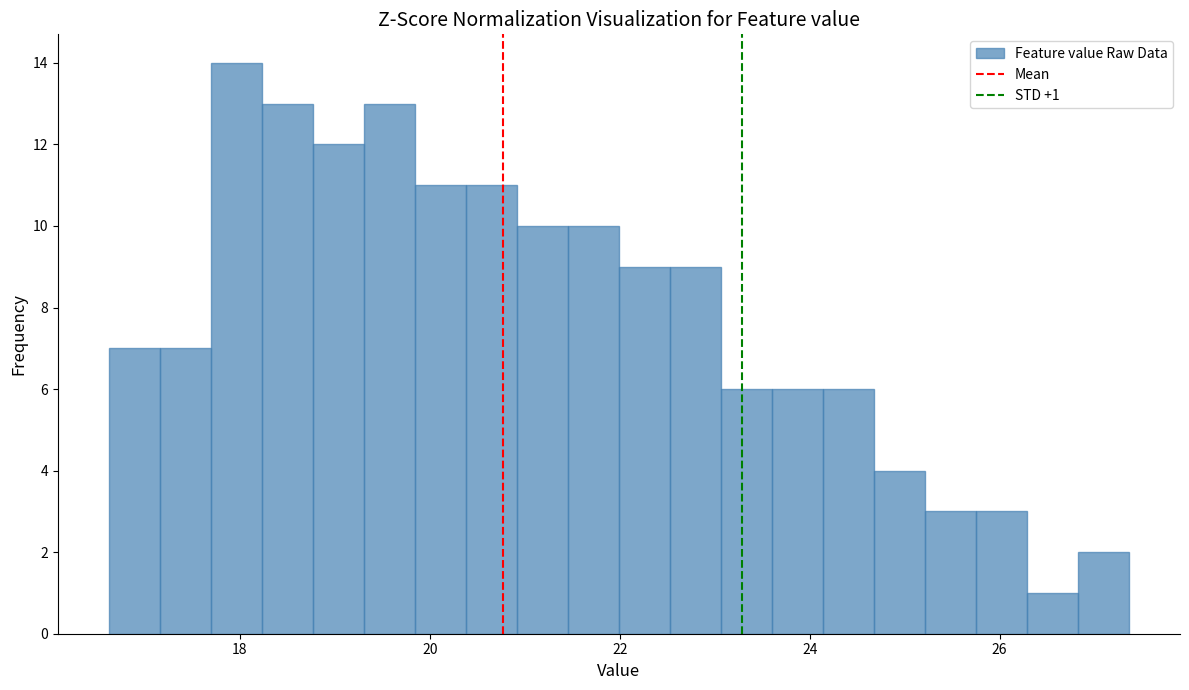

Around what value on the x-axis is the tallest bar? Give the approximate position of its centre, as read against the axis.

18.0